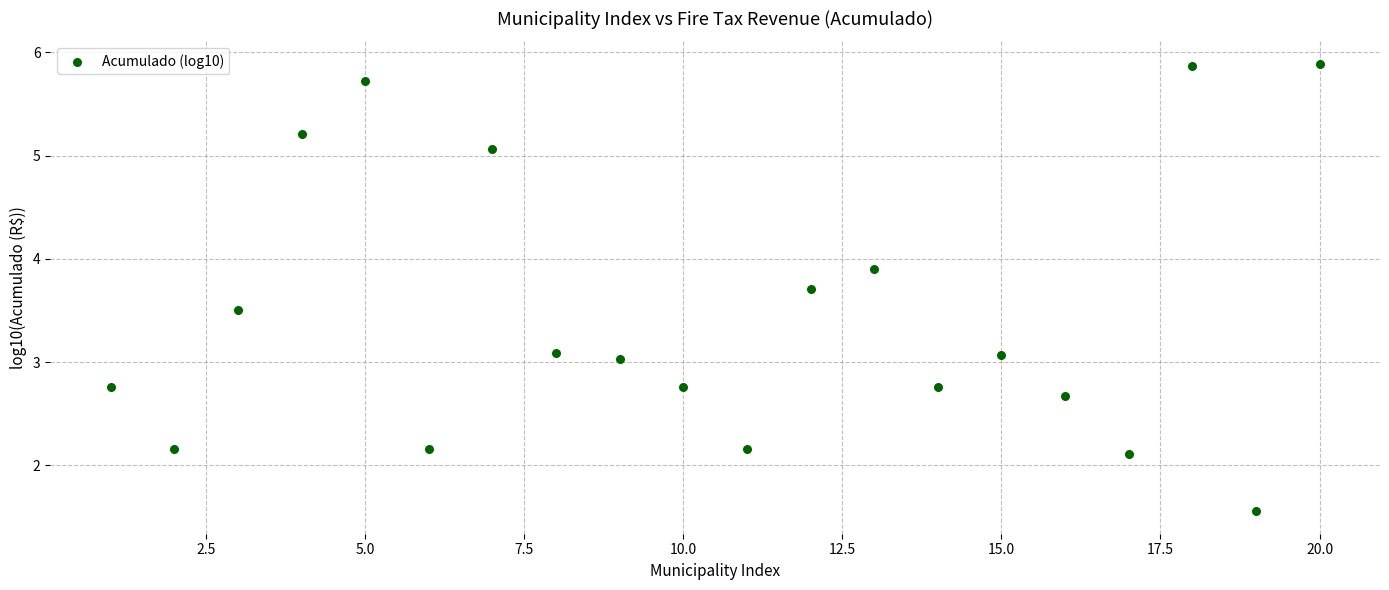

What is the range of X values (max minus min)?

19.0